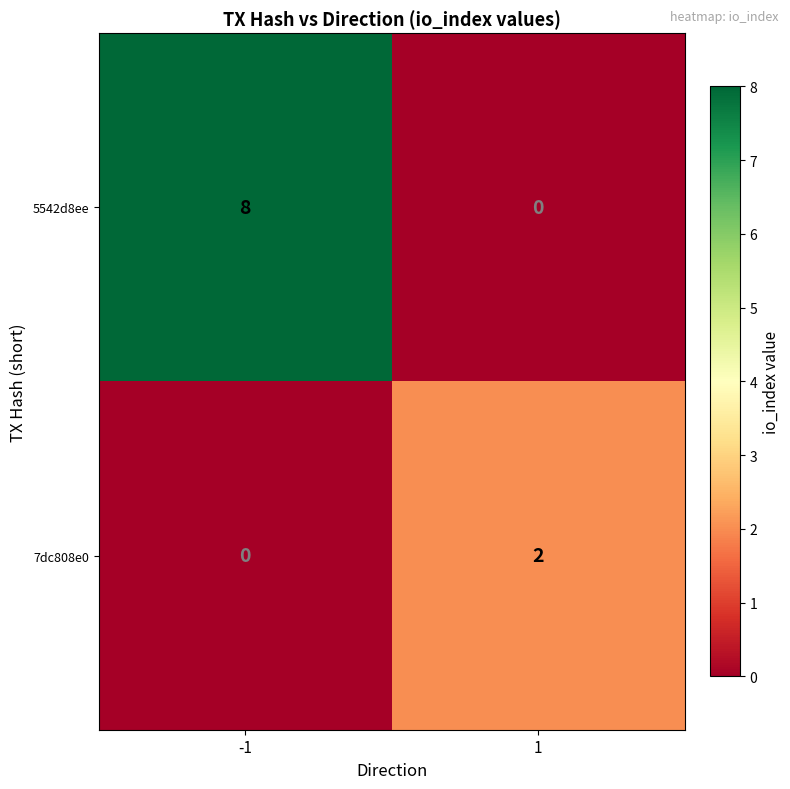

Between -1 and 1, which series saw the biggest shift?

5542d8ee